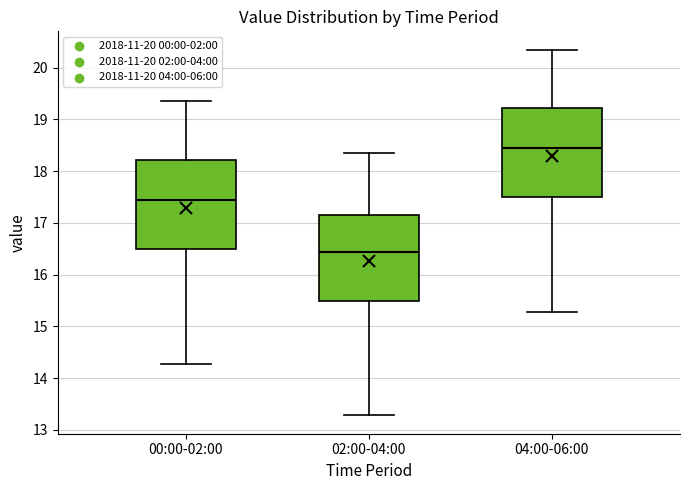

Reading left to right, transcribe this box plot: for each box, give where its median line is, the range the box spans, and where its two whiskers end, as read against the y-axis. The values are not printed on the chart, so give them approximately, as read against the axis.

00:00-02:00: median 17.4, box 16.5 to 18.2, whiskers 14.3 to 19.4
02:00-04:00: median 16.4, box 15.5 to 17.2, whiskers 13.3 to 18.4
04:00-06:00: median 18.4, box 17.5 to 19.2, whiskers 15.3 to 20.4